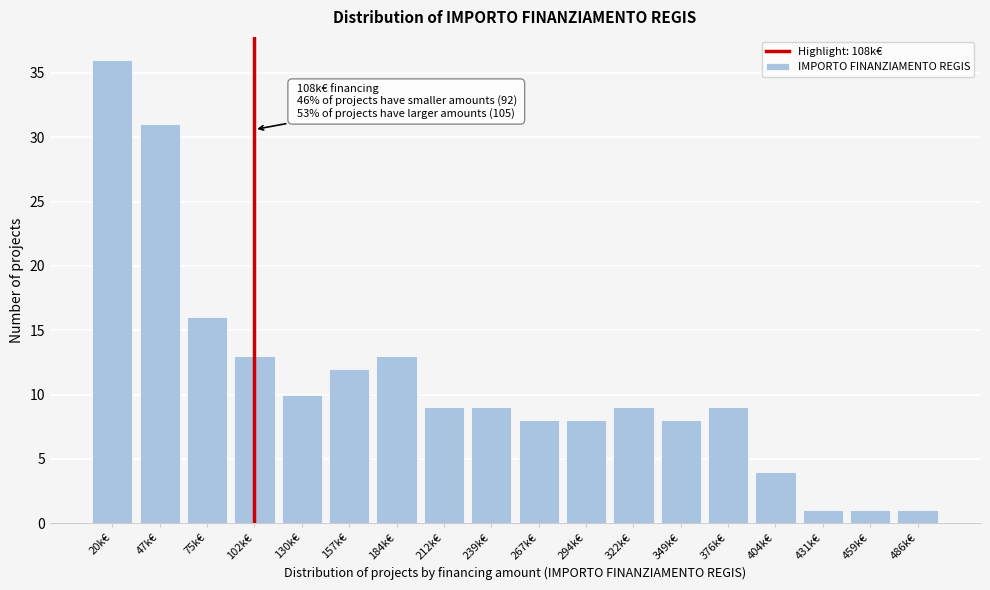

Reading left to right, what are all the values shown in this chart?

36	31	16	13	10	12	13	9	9	8	8	9	8	9	4	1	1	1